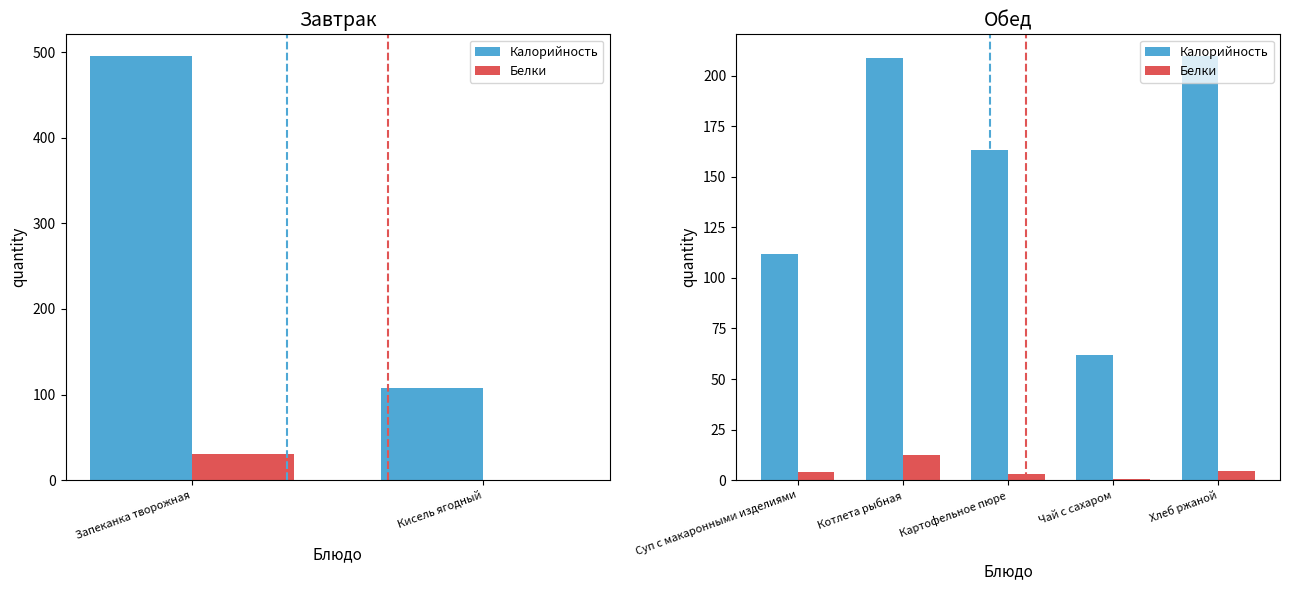

Is it true that Белки equals 4.5 at Картофельное пюре?

False